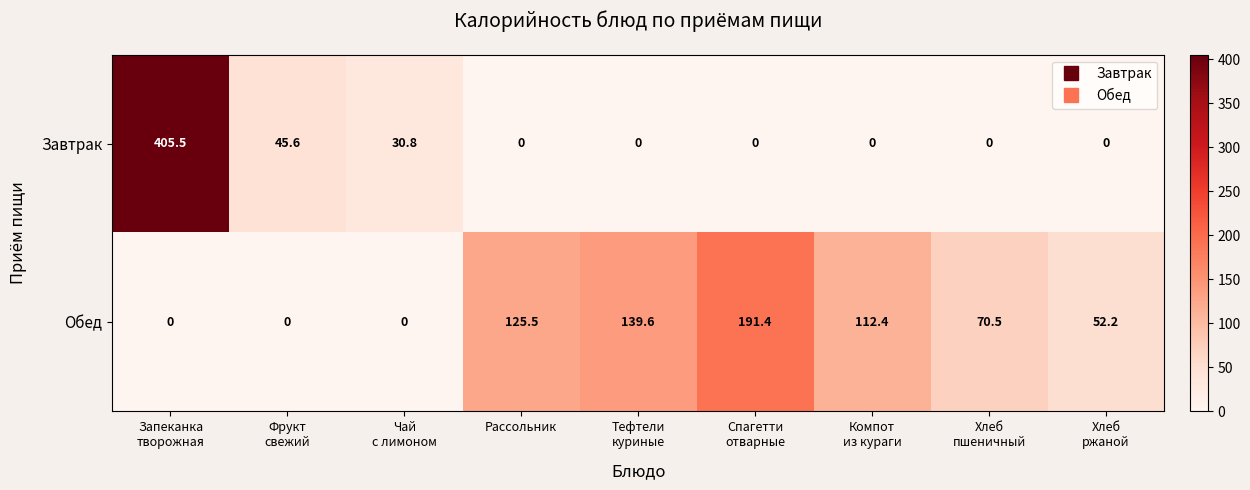

Count the number of categories in the chart.

9